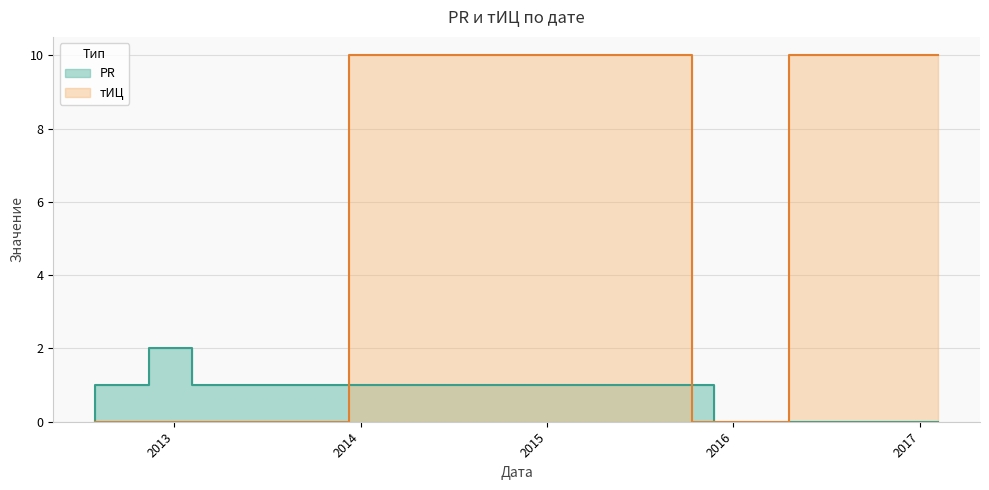

Reading left to right, transcribe all the data shown in this chart.

PR: 0	1	2	1	1	1	0	0
тИЦ: 0	0	0	0	10	0	0	10